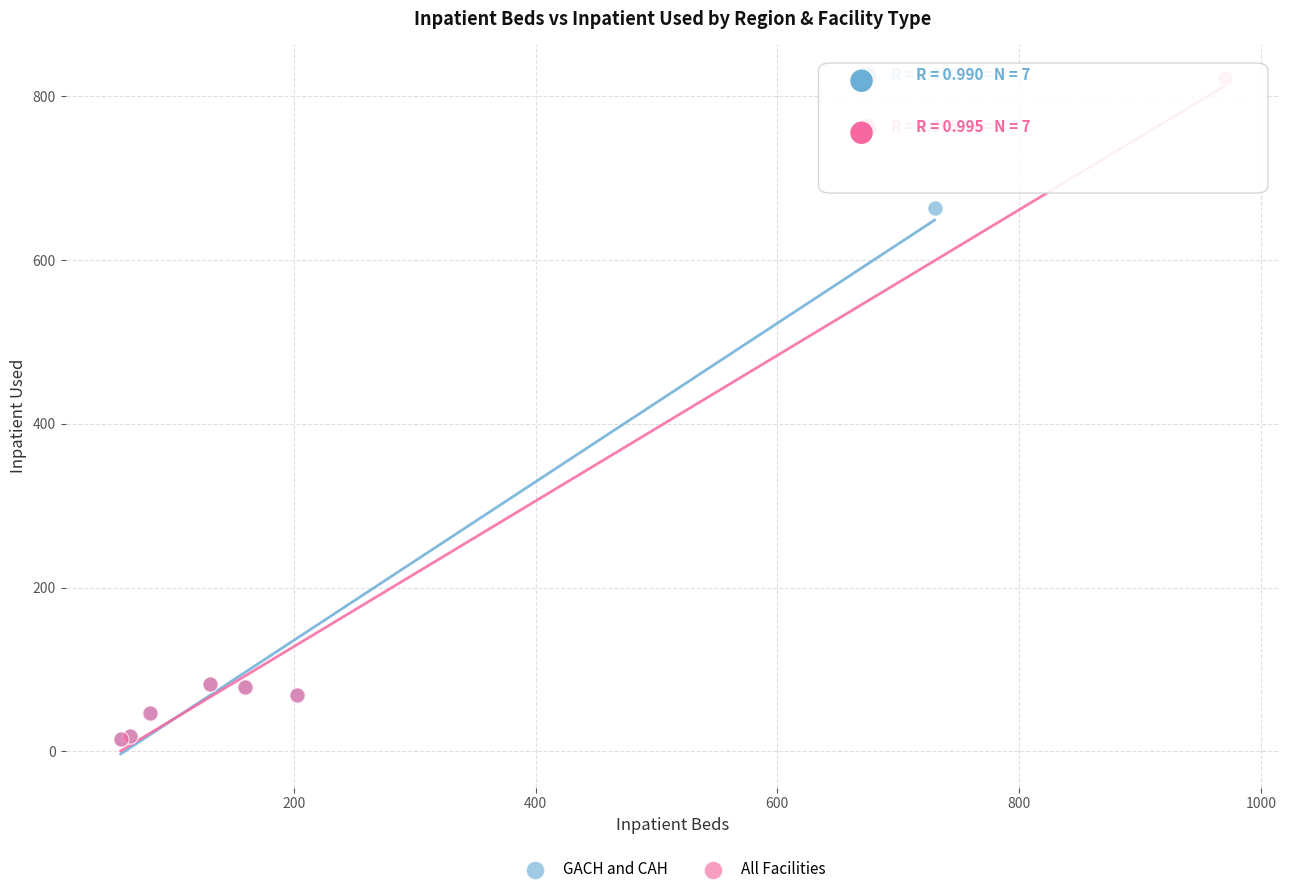

Which series has the largest Y range (max minus min)?

All Facilities